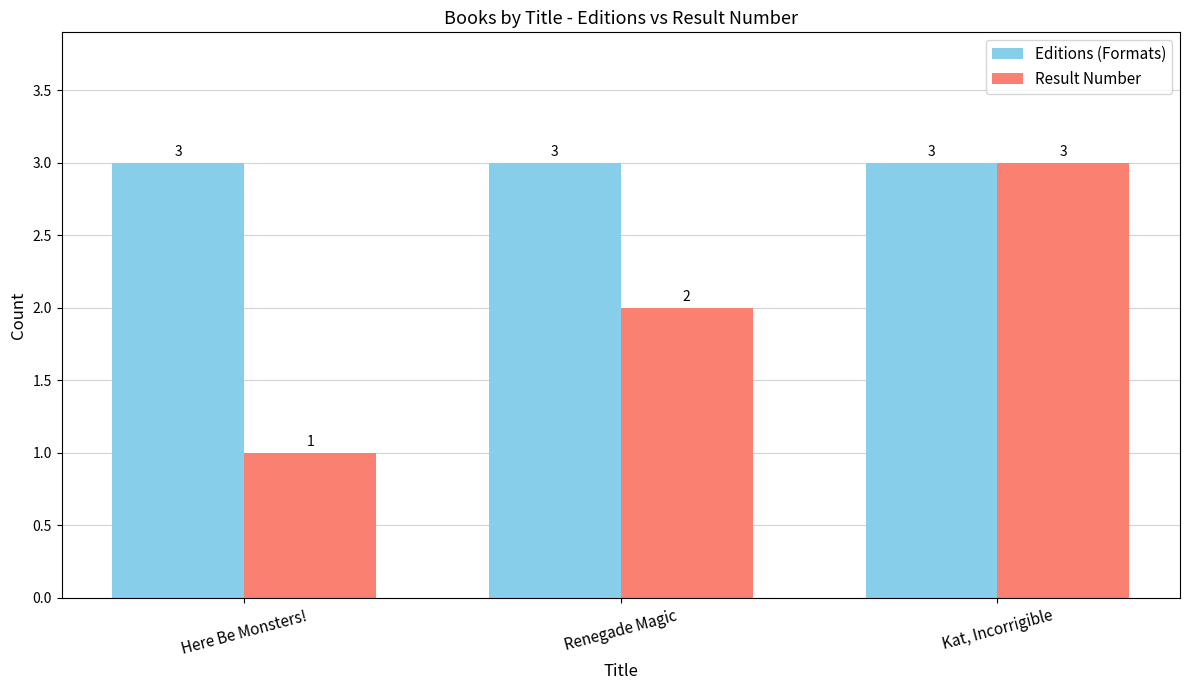

What is the sum of all Result Number values?

6